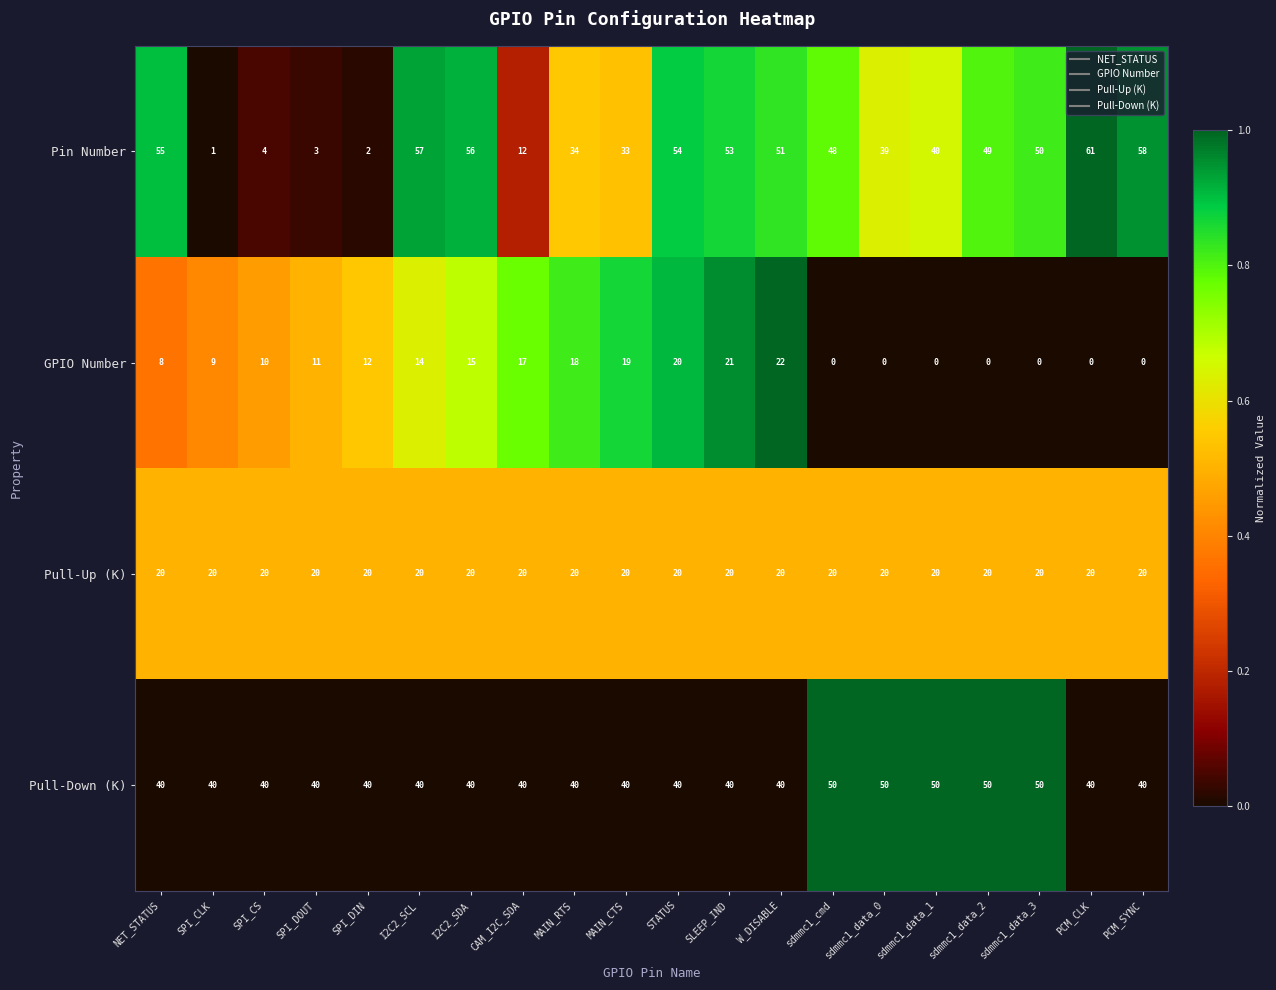

The value of Pull-Down (K) at sdmmc1_cmd is 20. True or false?

False